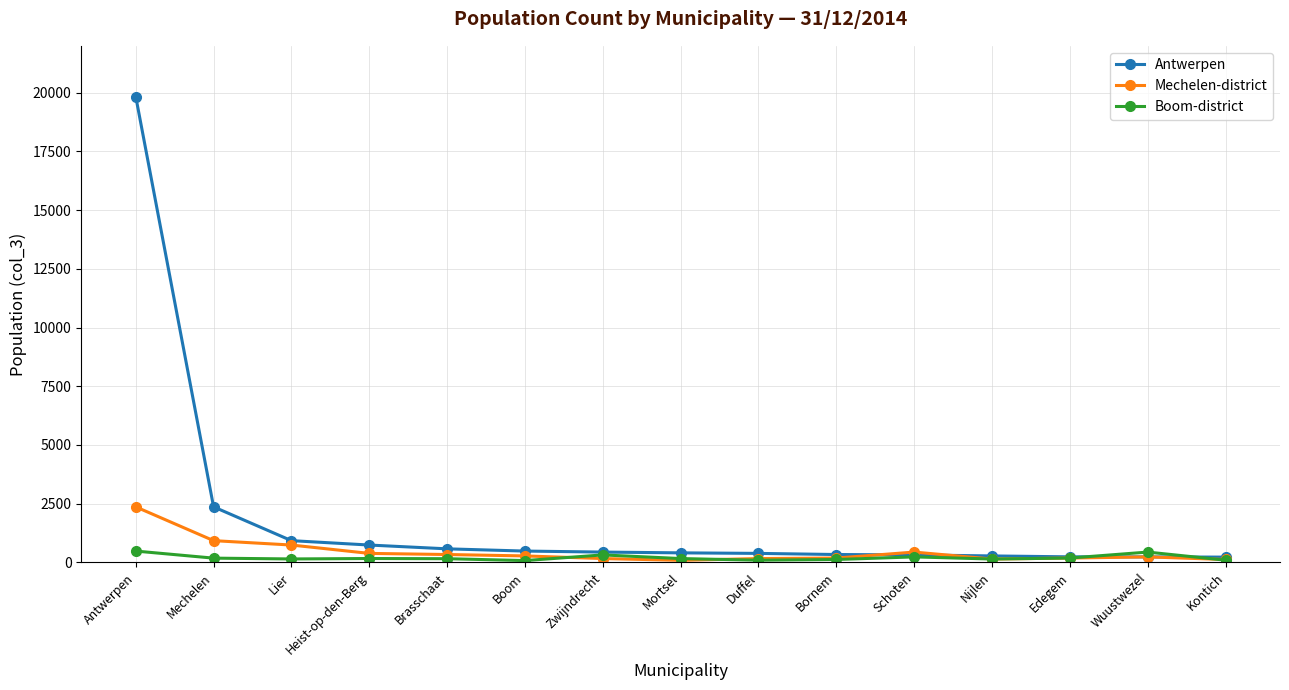

Rank the series by their maximum value, from lowest to highest.

Boom-district, Mechelen-district, Antwerpen